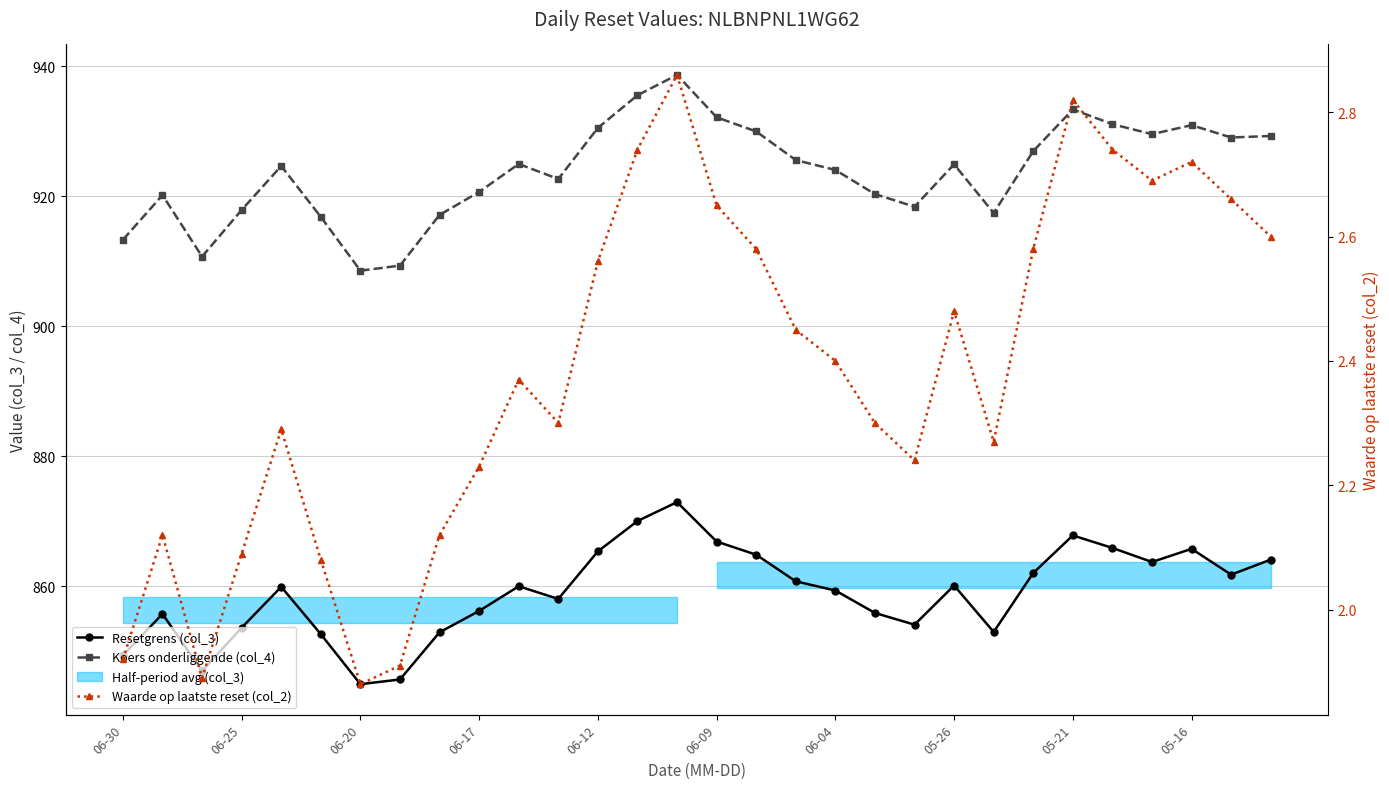

How many interior local peaks does the Resetgrens (col_3) series have?

7